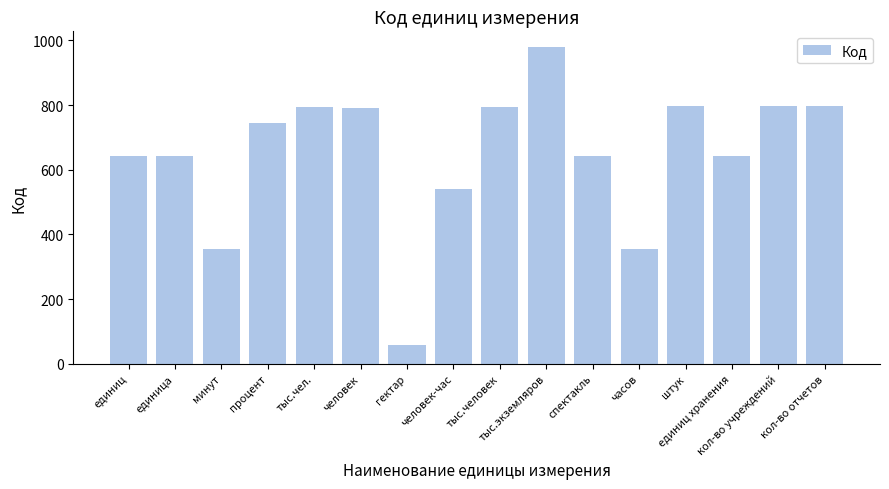

How many bars are there in total?

16